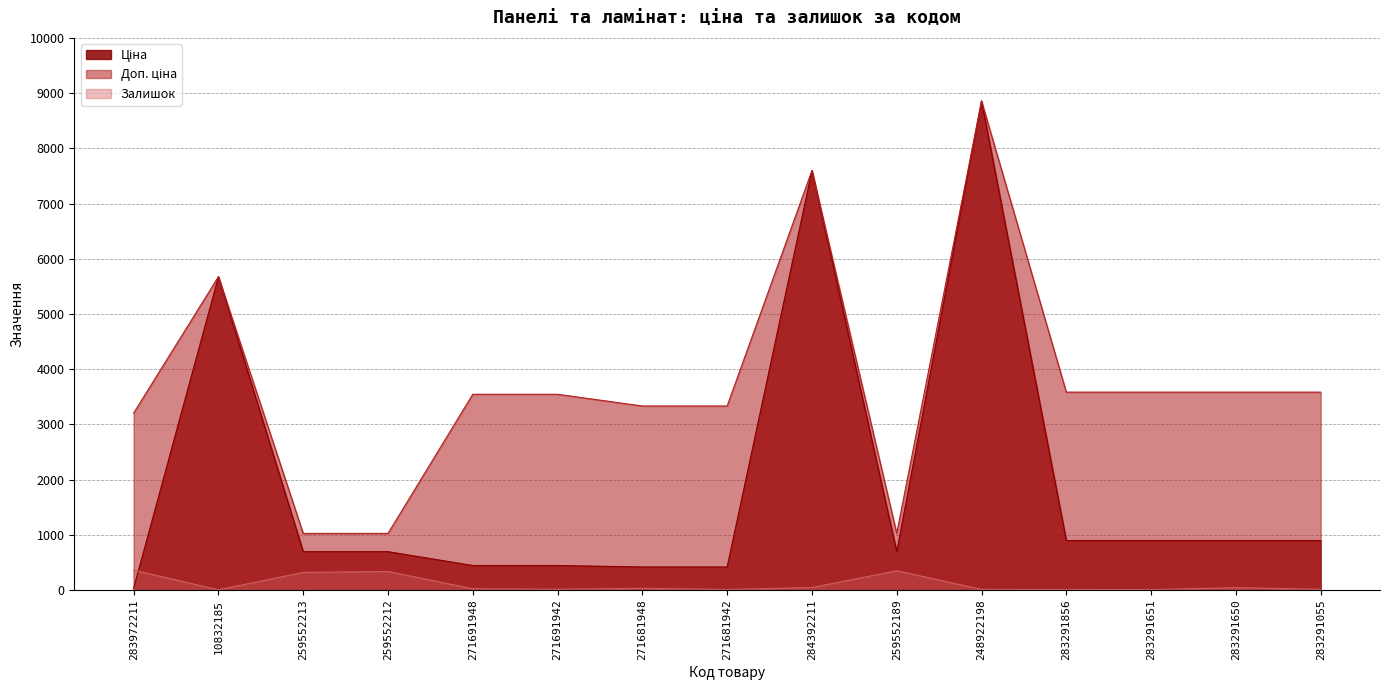

Rank the series by their average value, from highest to lowest.

Доп. ціна, Ціна, Залишок